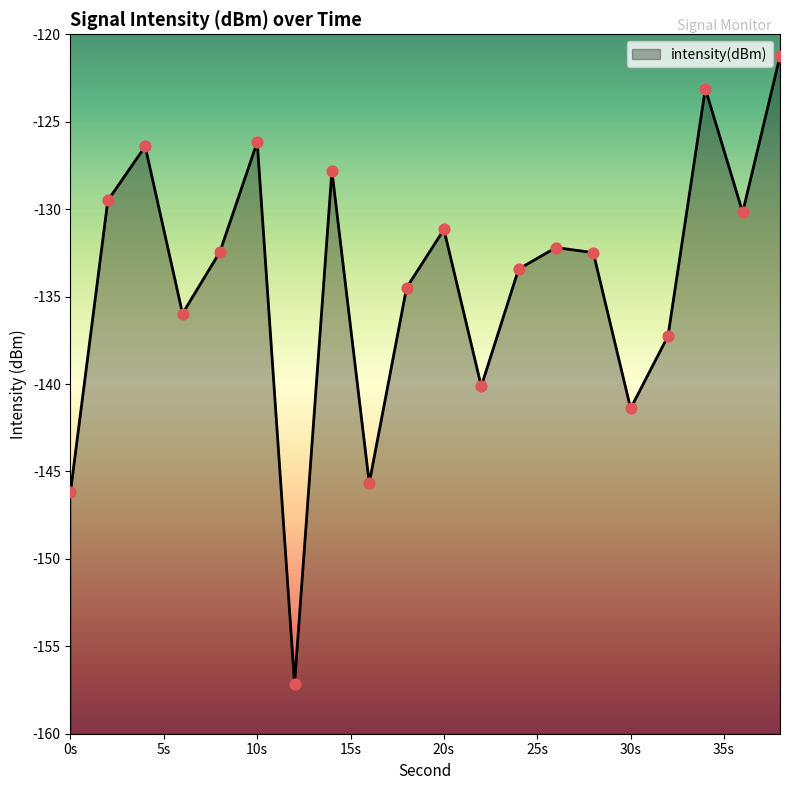

Which has a higher value, 14 or 6?

14